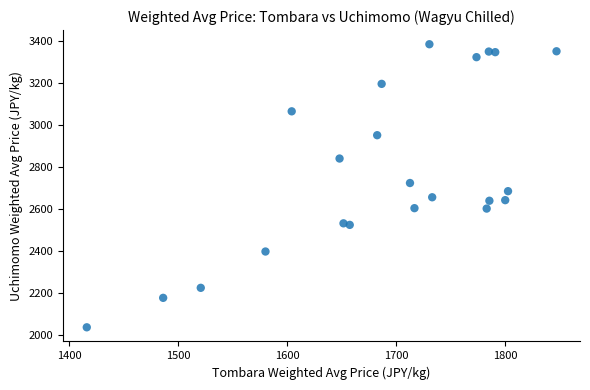

What is the range of Y values (max minus min)?

1349.3